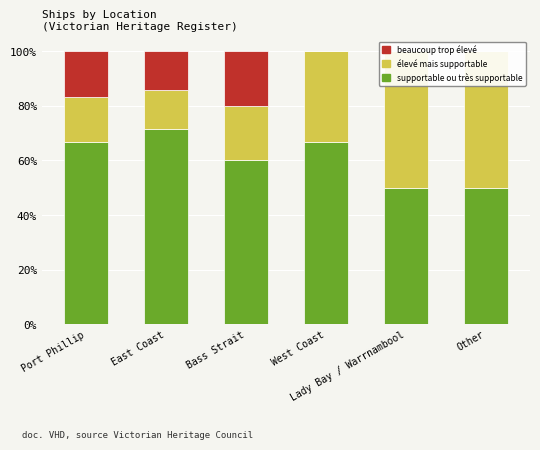

How many values in the beaucoup trop eleve series are below 14?

3